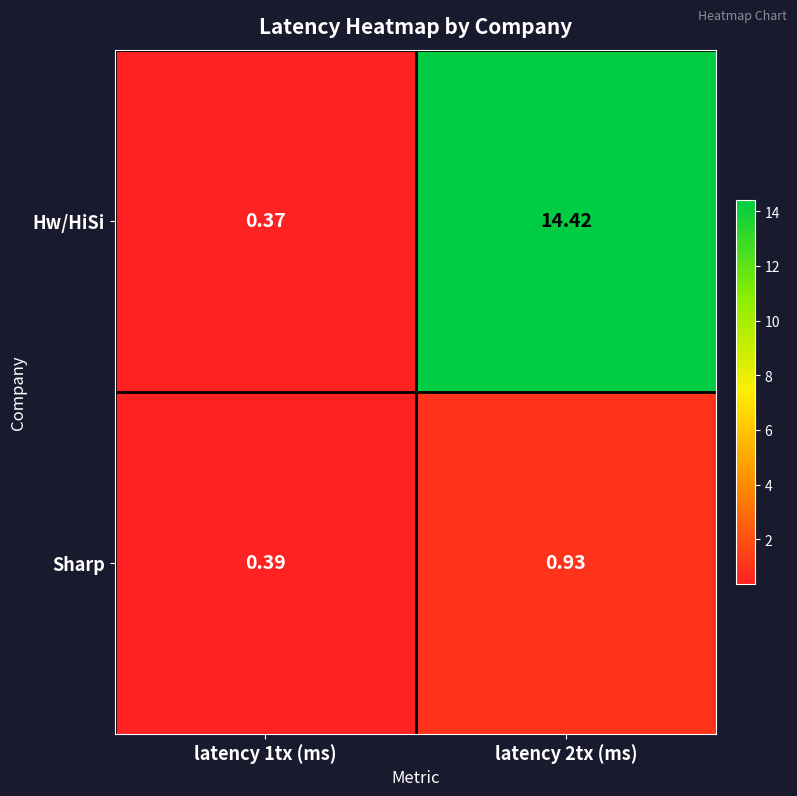

Which series changed the most between latency 1tx (ms) and latency 2tx (ms)?

Hw/HiSi